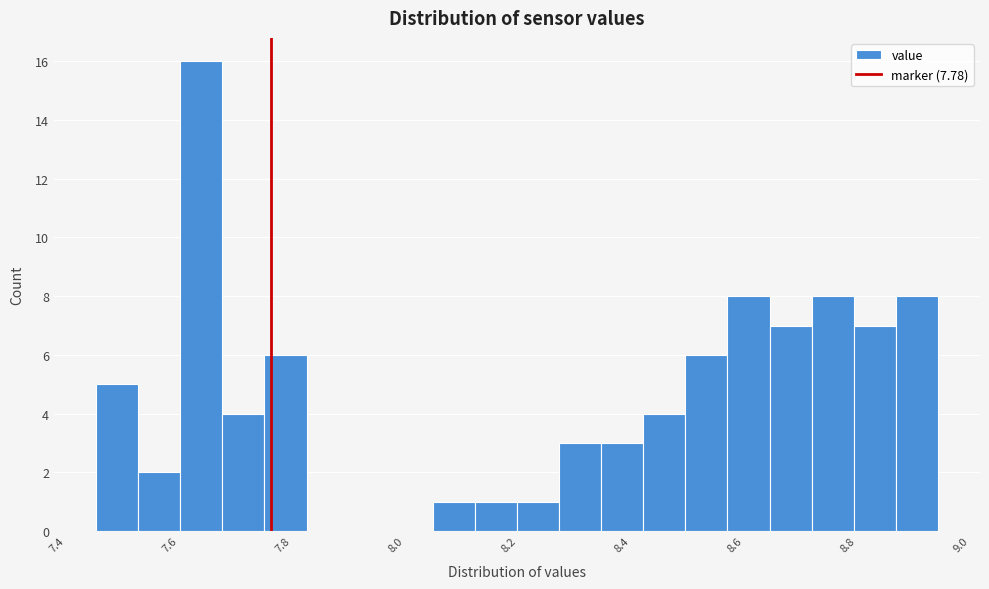

Around what value on the x-axis is the tallest bar? Give the approximate position of its centre, as read against the axis.

7.66